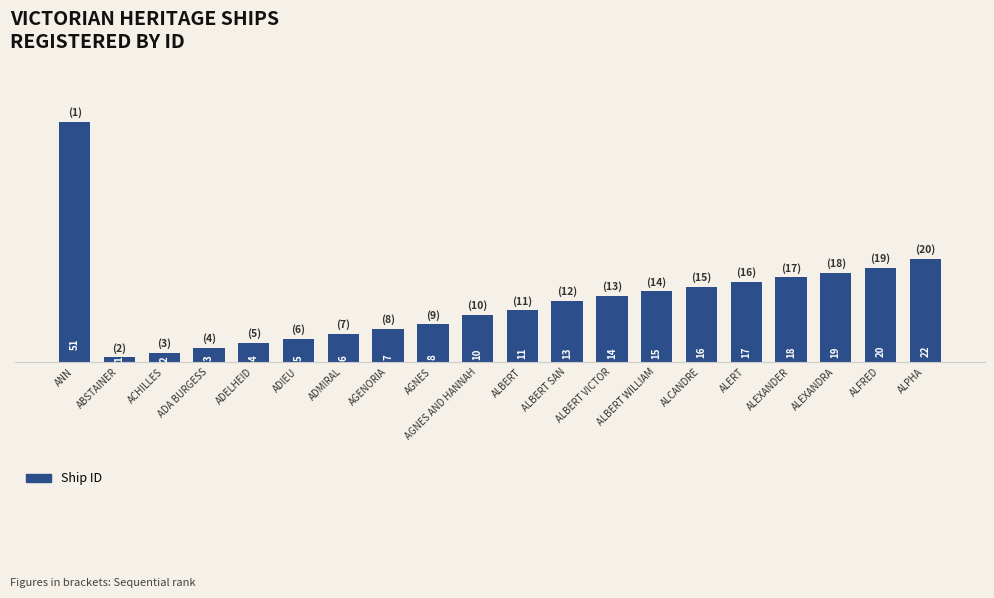

What is the value of the 4th bar from the left?

3